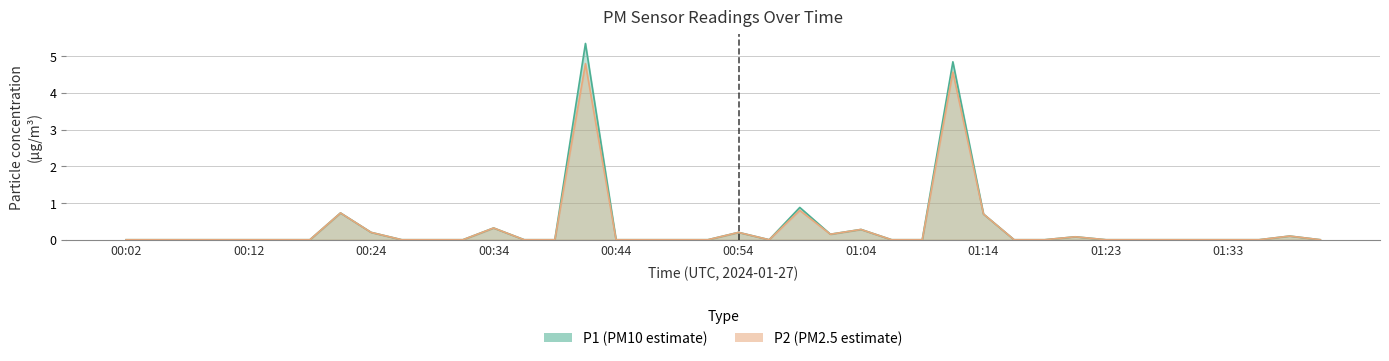

At which label is P1 closest to 2?

00:59